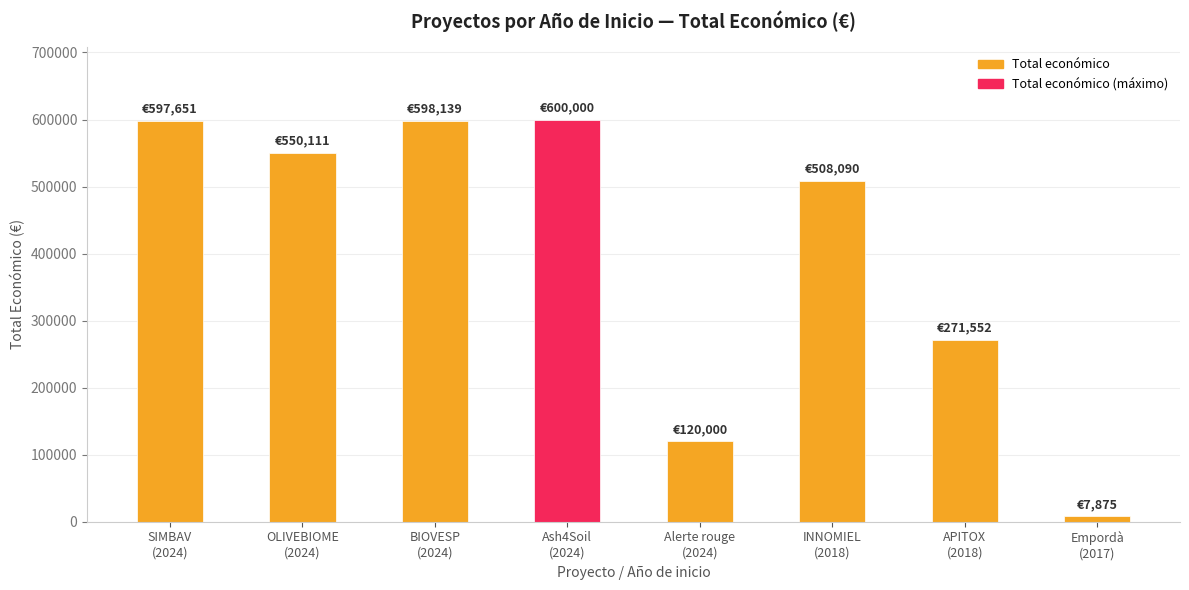

The value at Alerte rouge
(2024) is 54470. True or false?

False